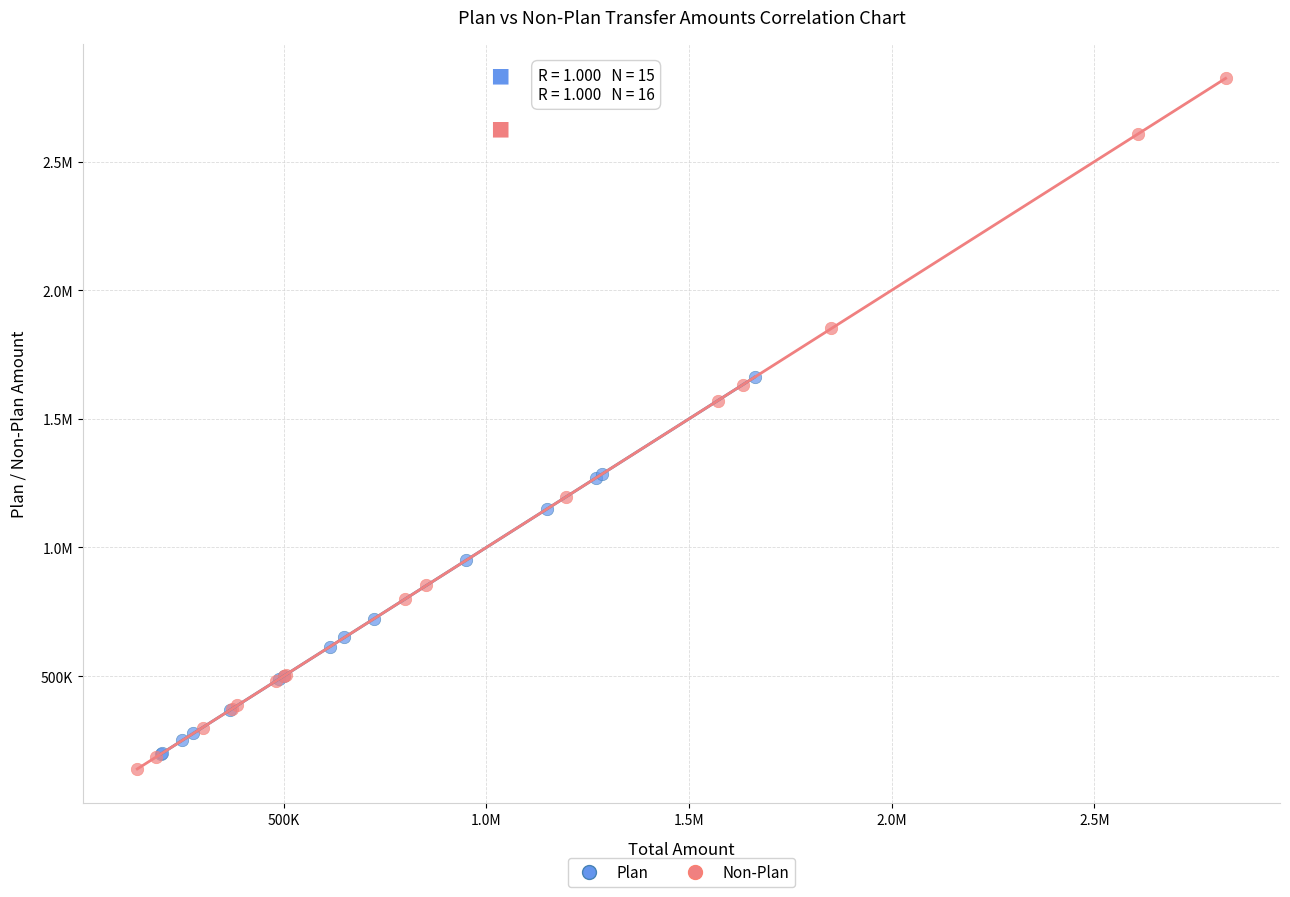

What are all the series names shown in the legend?

Plan, Non-Plan